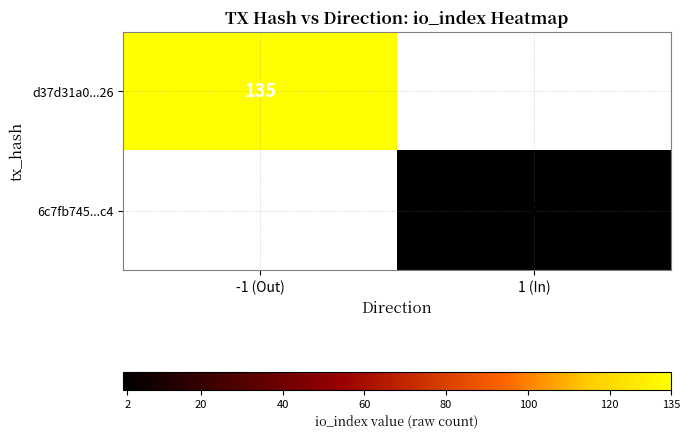

The 6c7fb745...c4 series shows 1 at 1 (In). True or false?

False